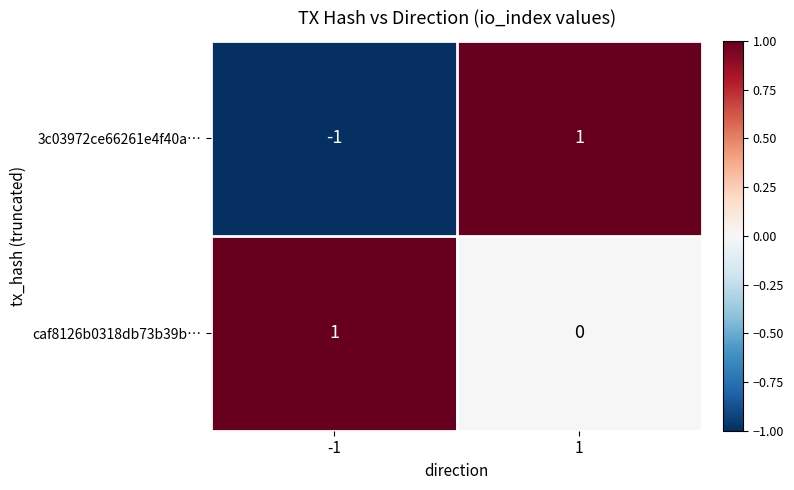

Which series has the largest range (max minus min)?

3c03972ce66261e4f40a…